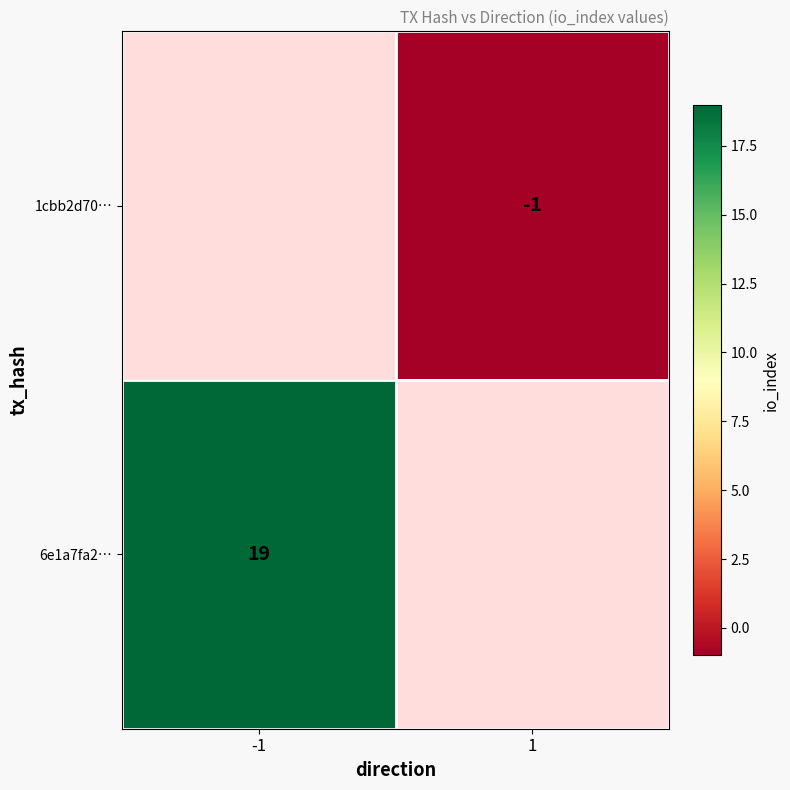

True or false: 1cbb2d70… has a value of -1 at 1.

True